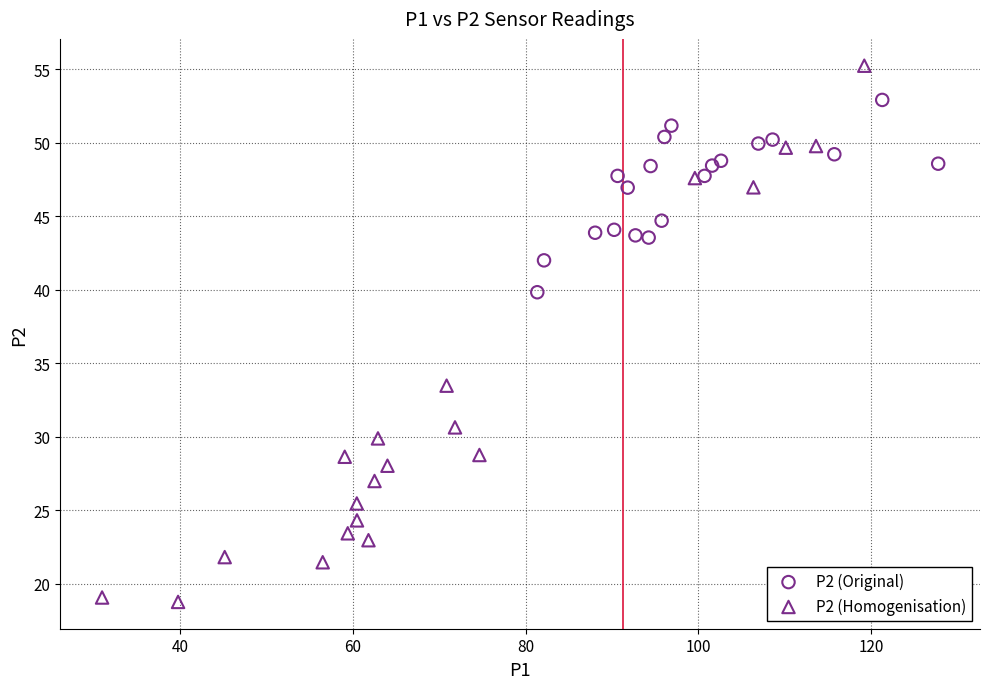

Which series reaches the maximum Y coordinate?

P2 (Homogenisation)